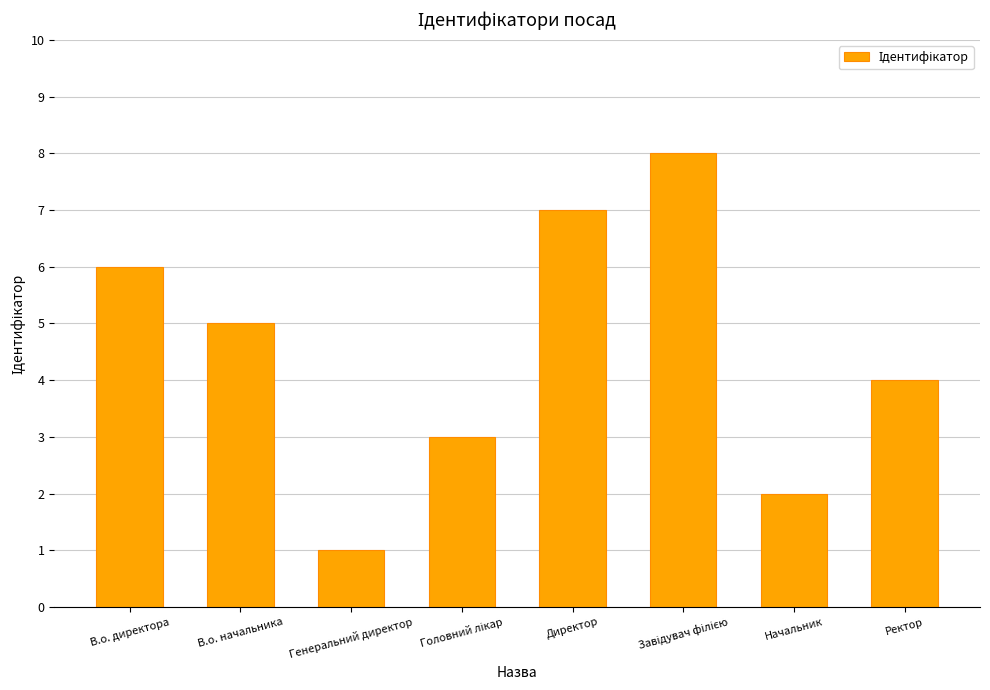

How many data points does each series have?

8